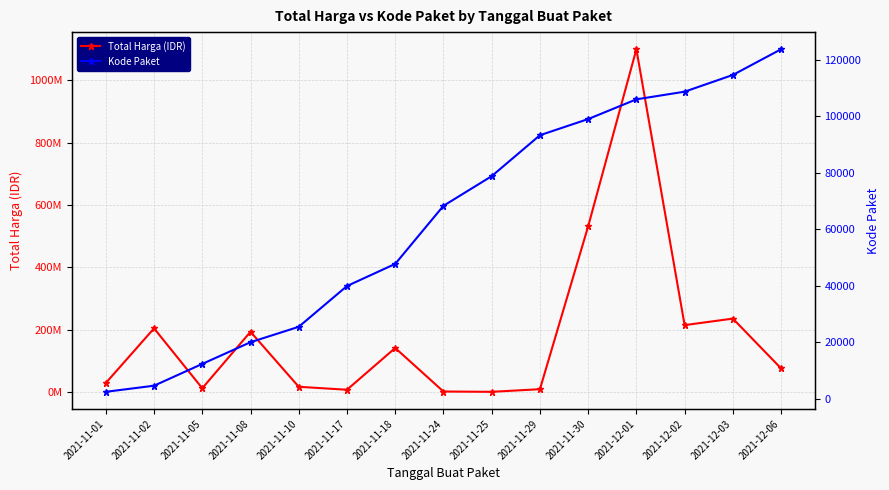

What is the difference between the maximum and minimum values in the Kode Paket series?

121396